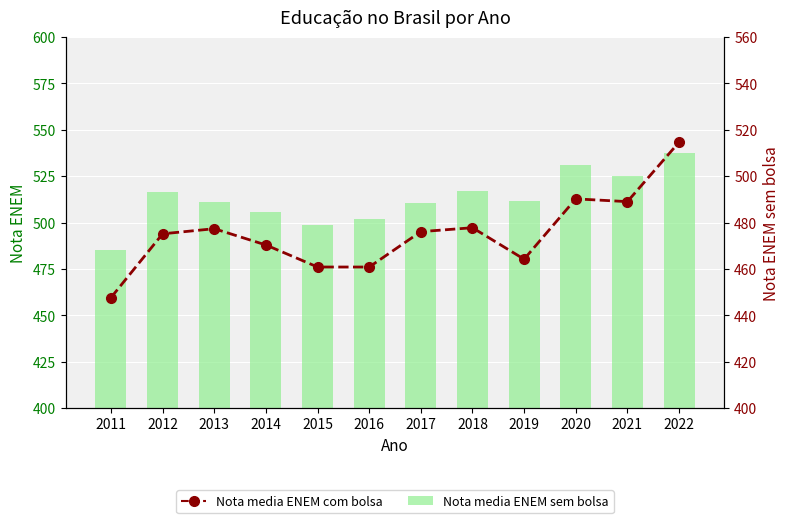

What is the maximum value shown in the chart?

537.4